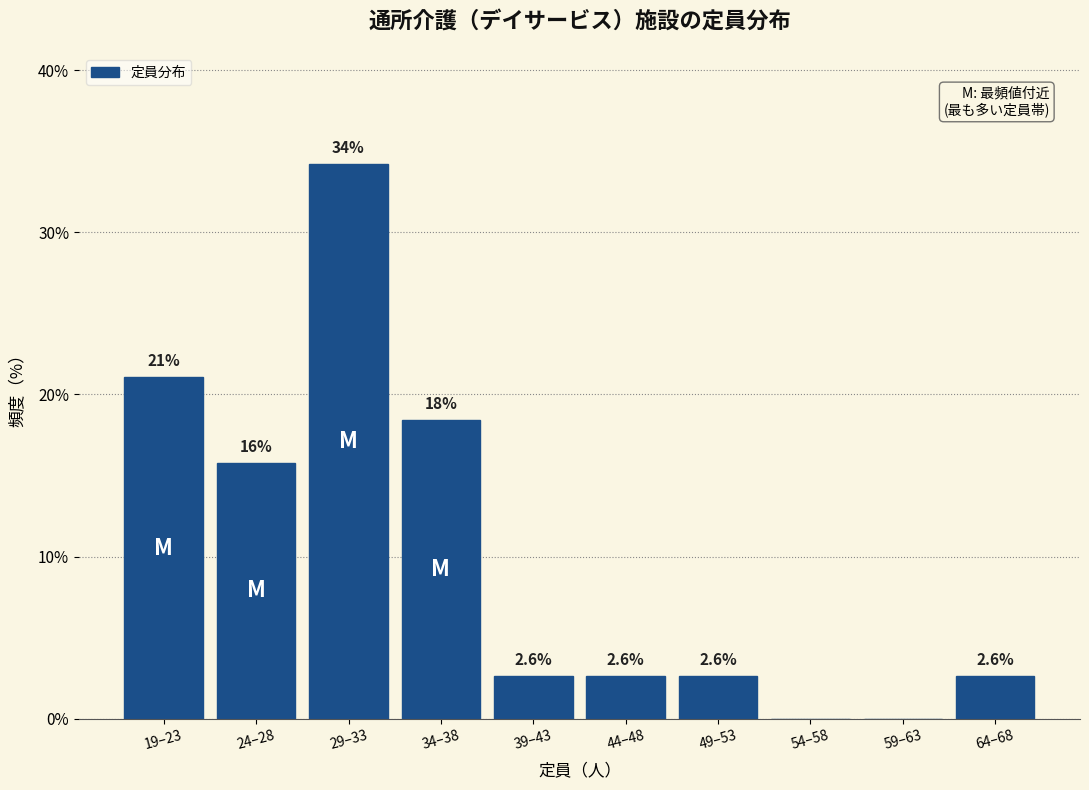

Reading left to right, what are all the values shown in this chart?

19–23=21.1	24–28=15.8	29–33=34.2	34–38=18.4	39–43=2.6	44–48=2.6	49–53=2.6	54–58=0.0	59–63=0.0	64–68=2.6